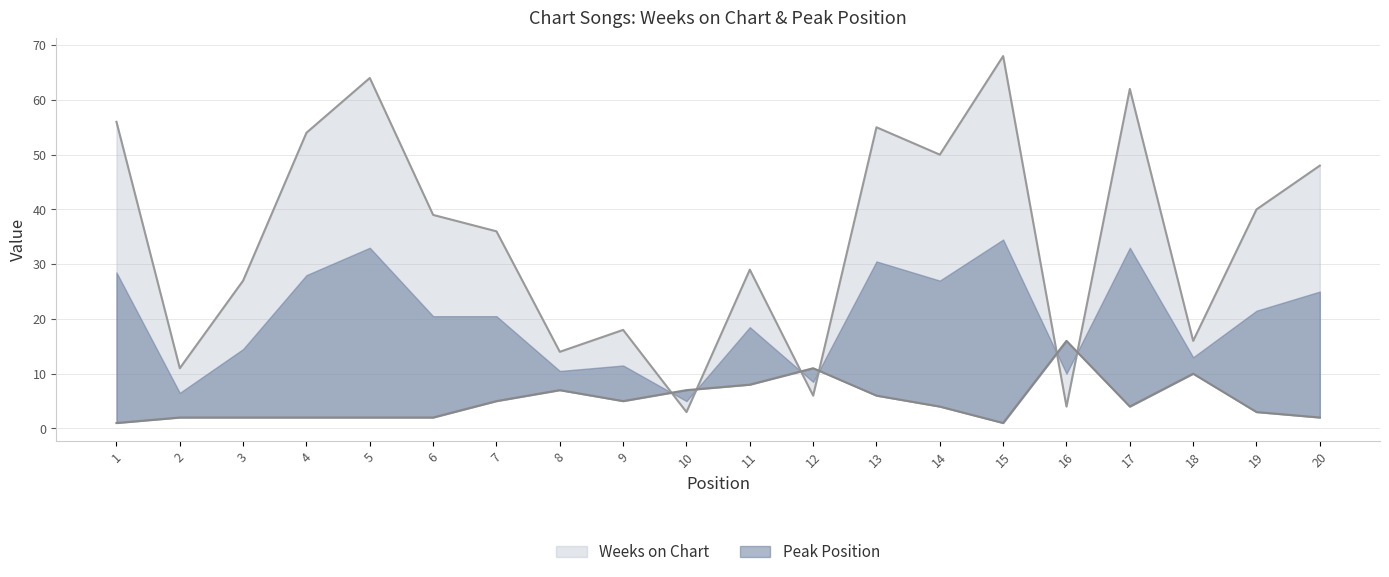

What is the sum of all Weeks on Chart values?

700